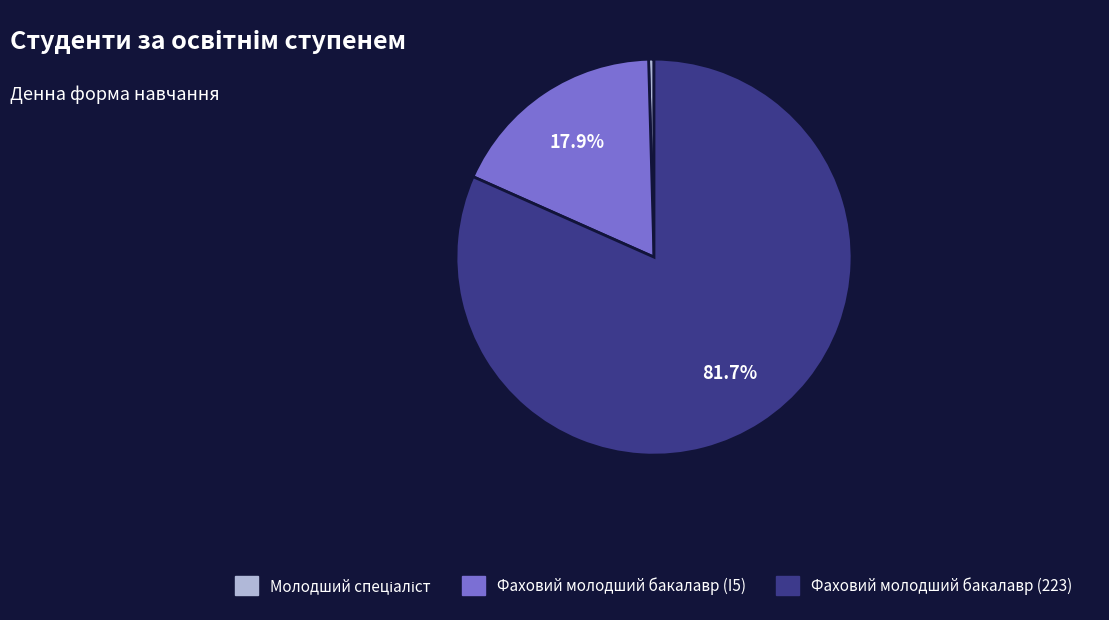

How many segments does this pie chart have?

3